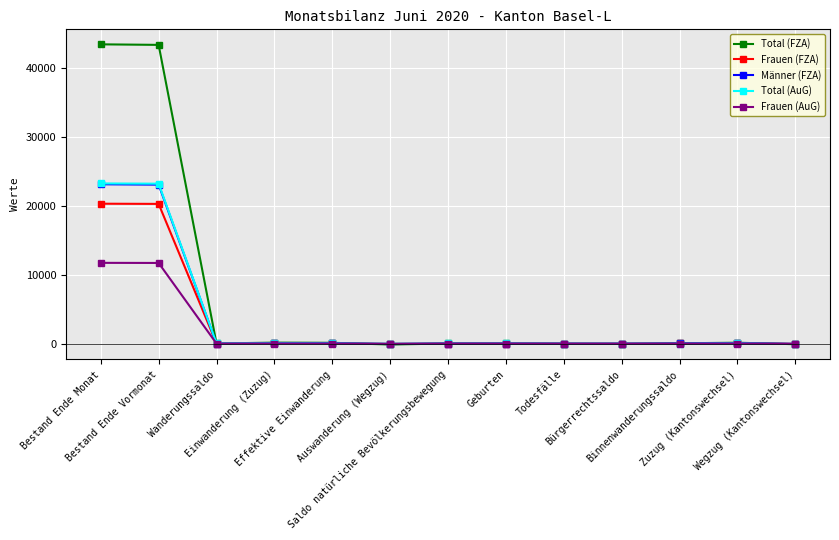

True or false: Total (AuG) has more than 1 interior local peaks.

True